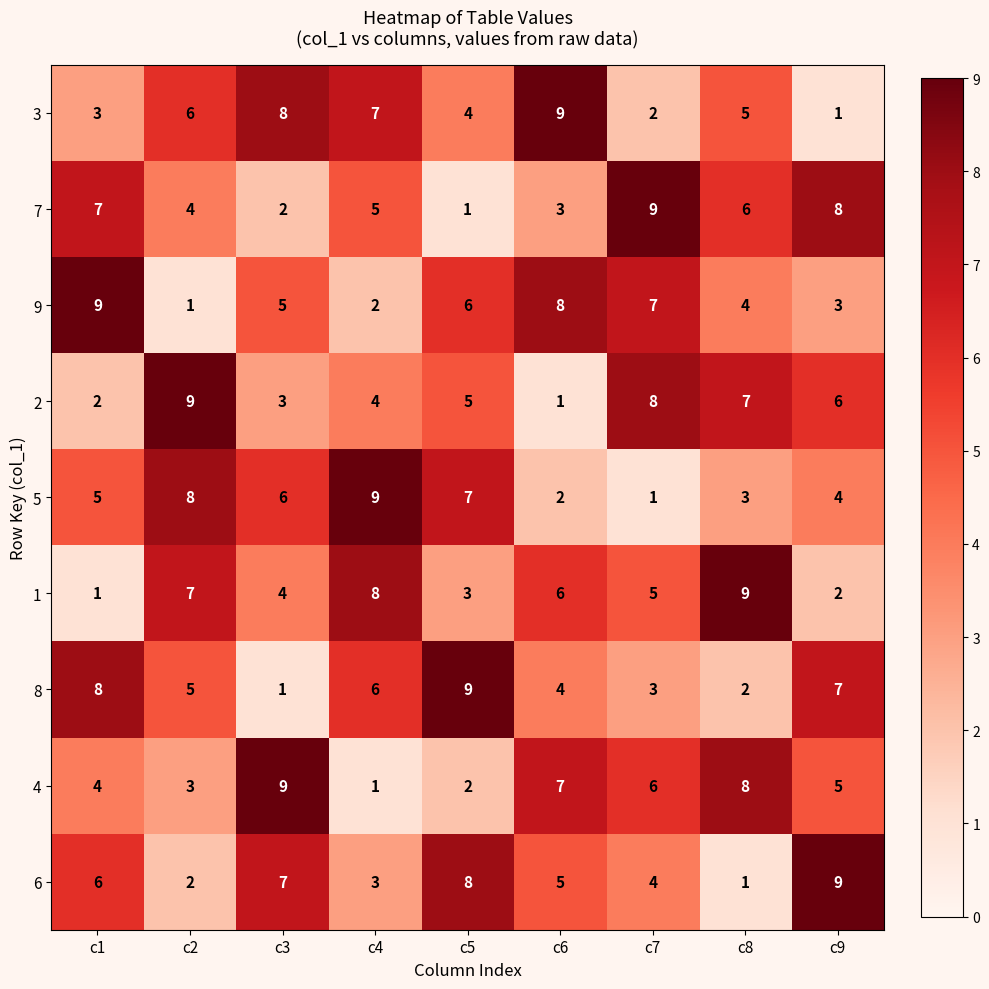

What is the difference between the highest and lowest values at c7?

8